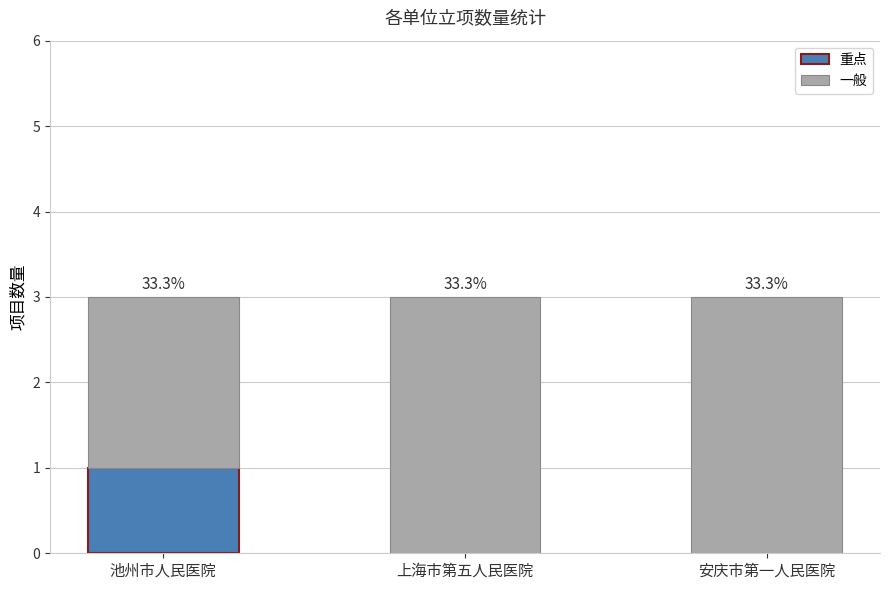

What are all the series names shown in the legend?

重点, 一般